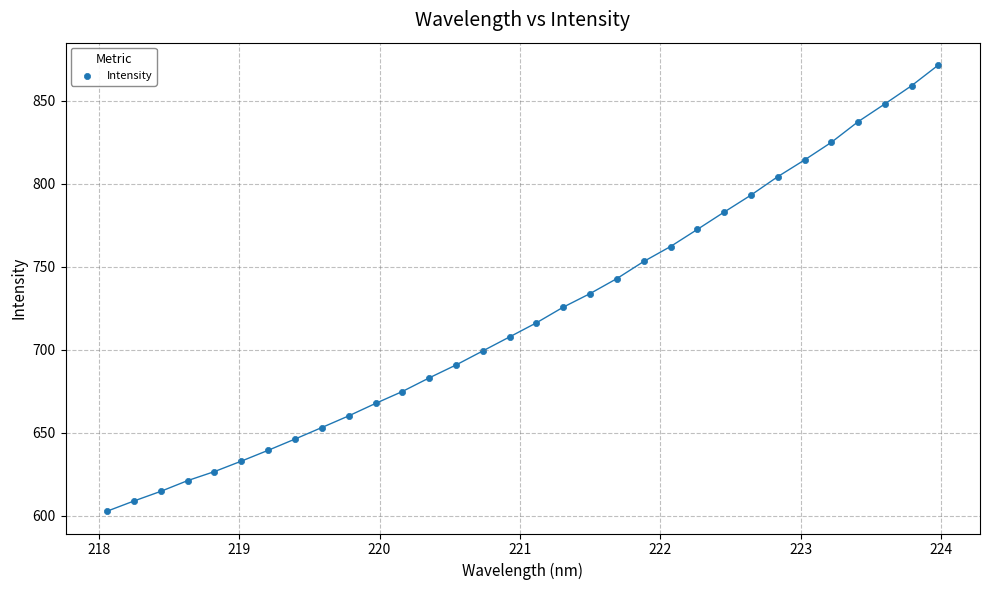

What is the range of Y values (max minus min)?

268.7